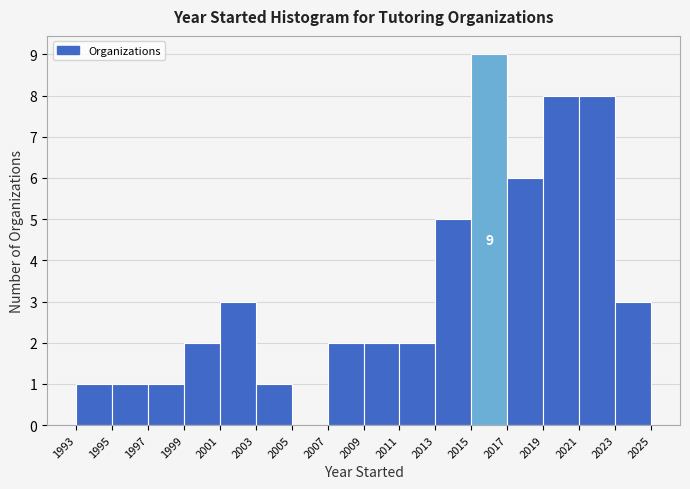

Which range on the x-axis has the tallest bar?

2015 to 2017